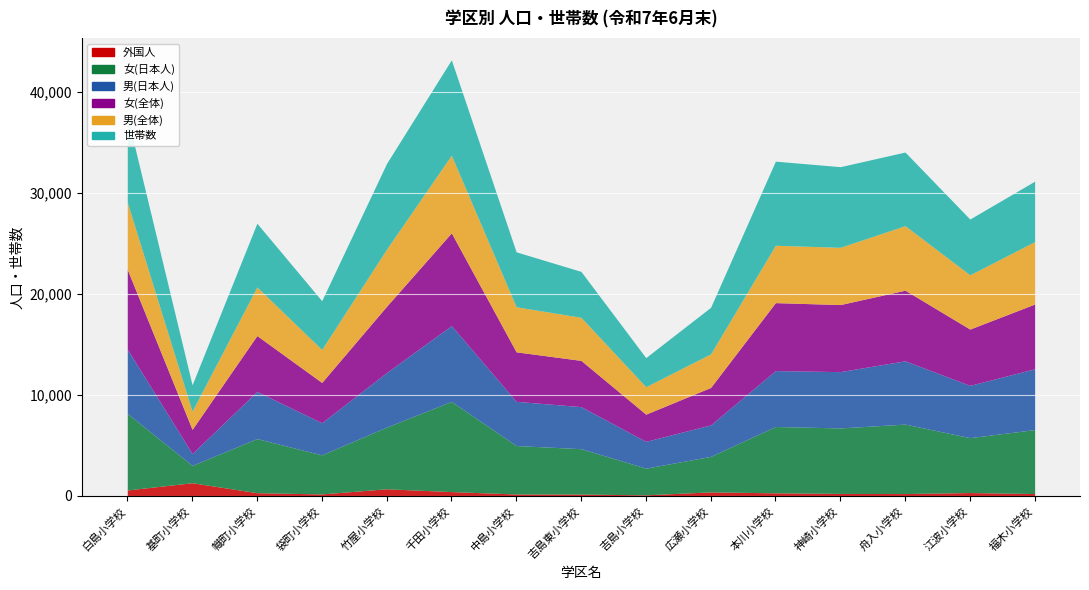

How many data points in 男(日本人) are above 5179?

7